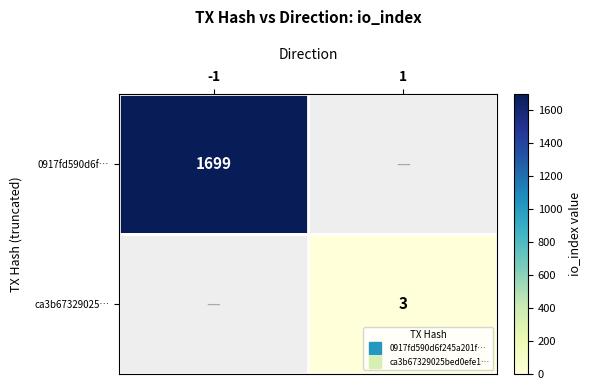

How many distinct data groups are displayed?

2